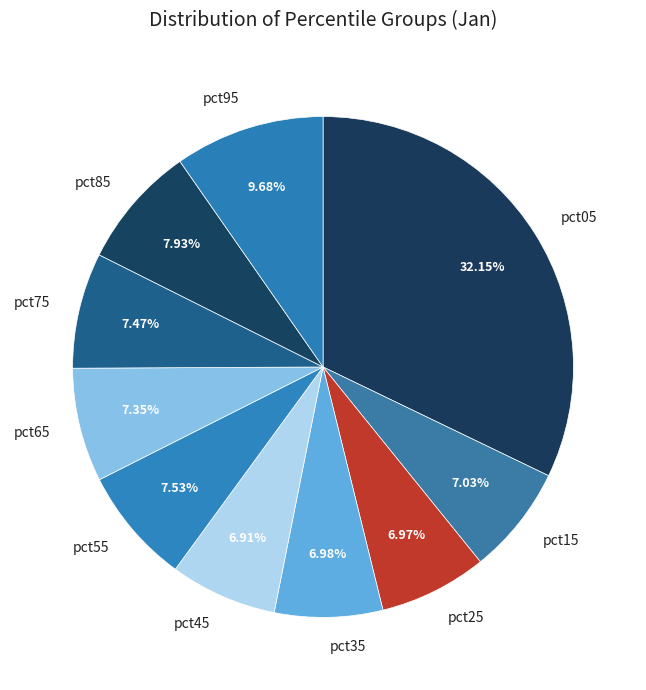

What percentage is NOT represented by pct25?

93.0%